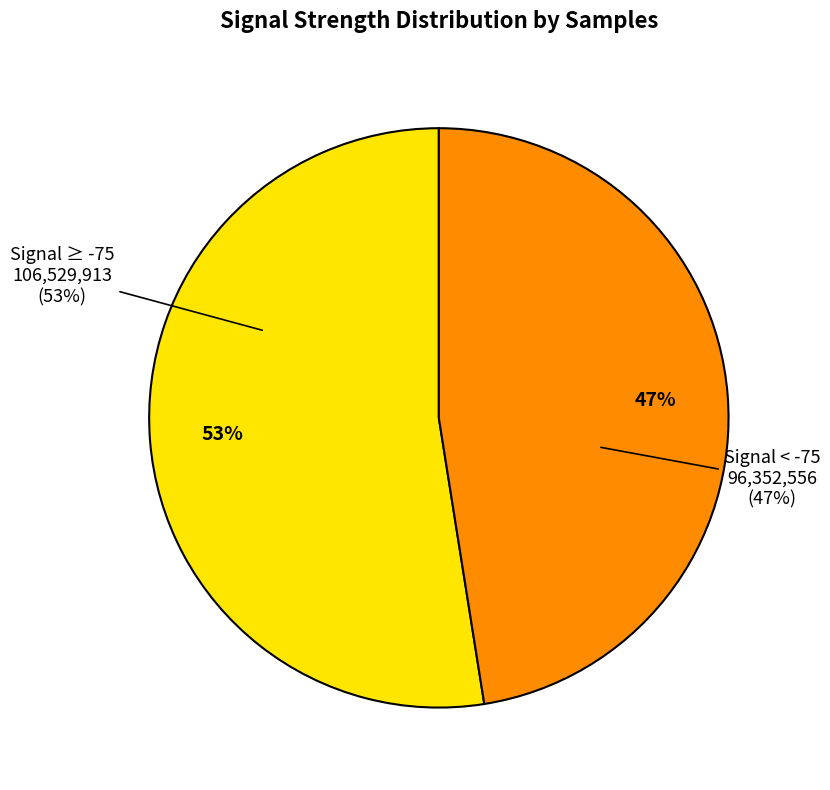

Combined, do 32 and 16 account for over 50%?

No